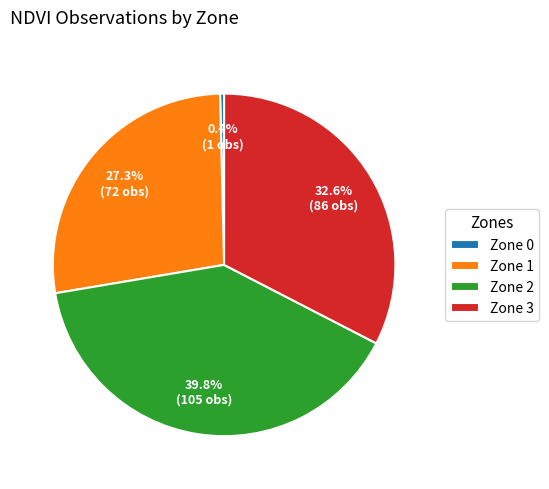

Is Zone 1 the majority of the pie?

No